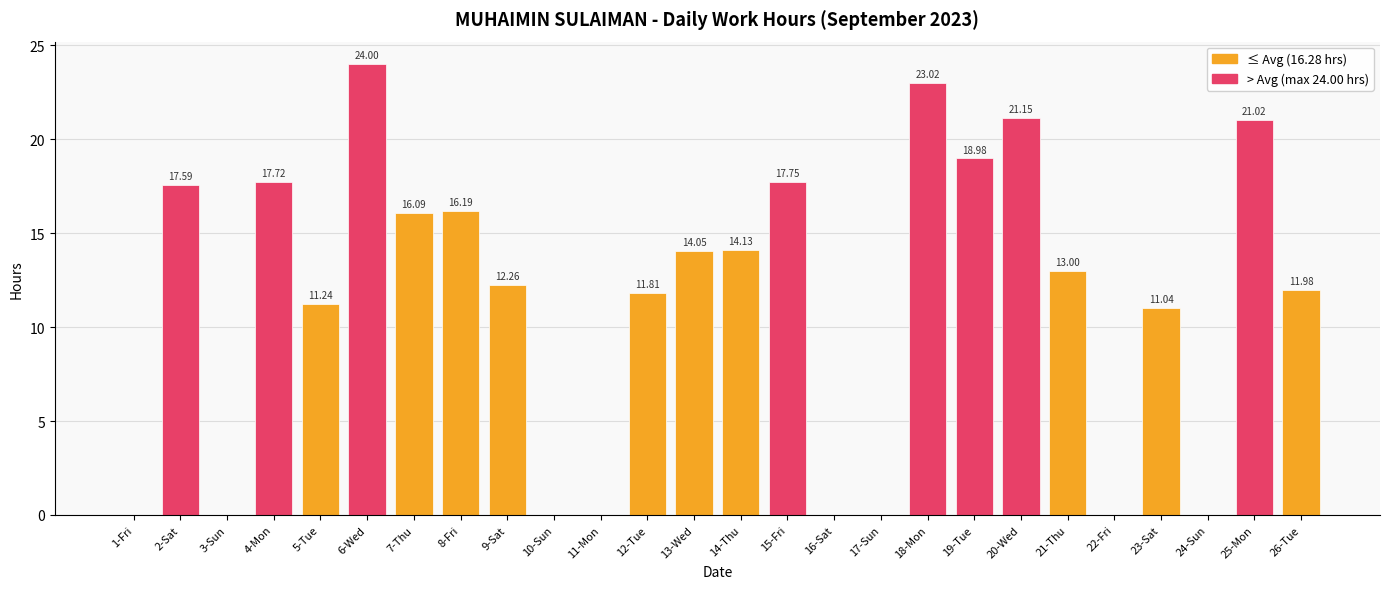

Between 19-Tue and 2-Sat, which is larger?

19-Tue